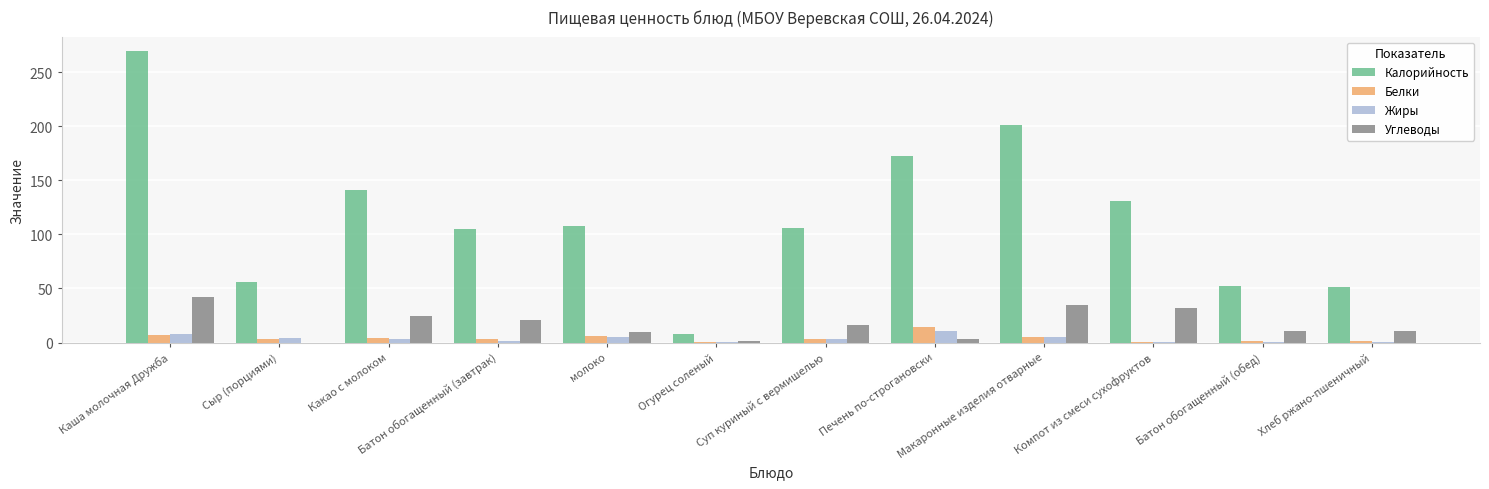

At which category is the sum across all series the highest?

Каша молочная Дружба